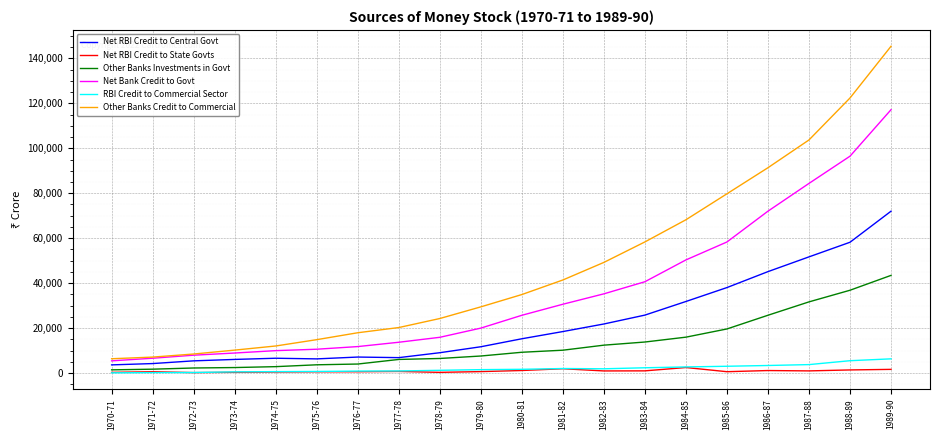

What is the highest value of the Net Bank Credit to Govt series?

117151